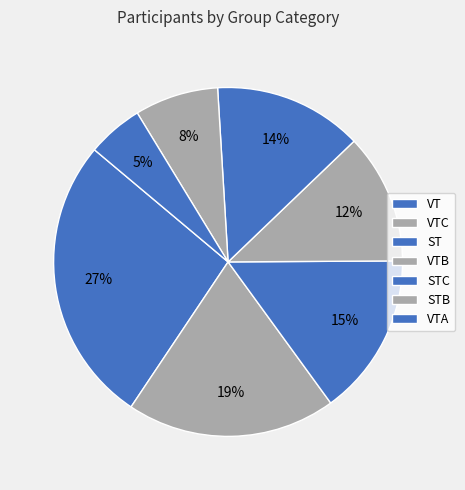

Count the number of slices in the pie.

7